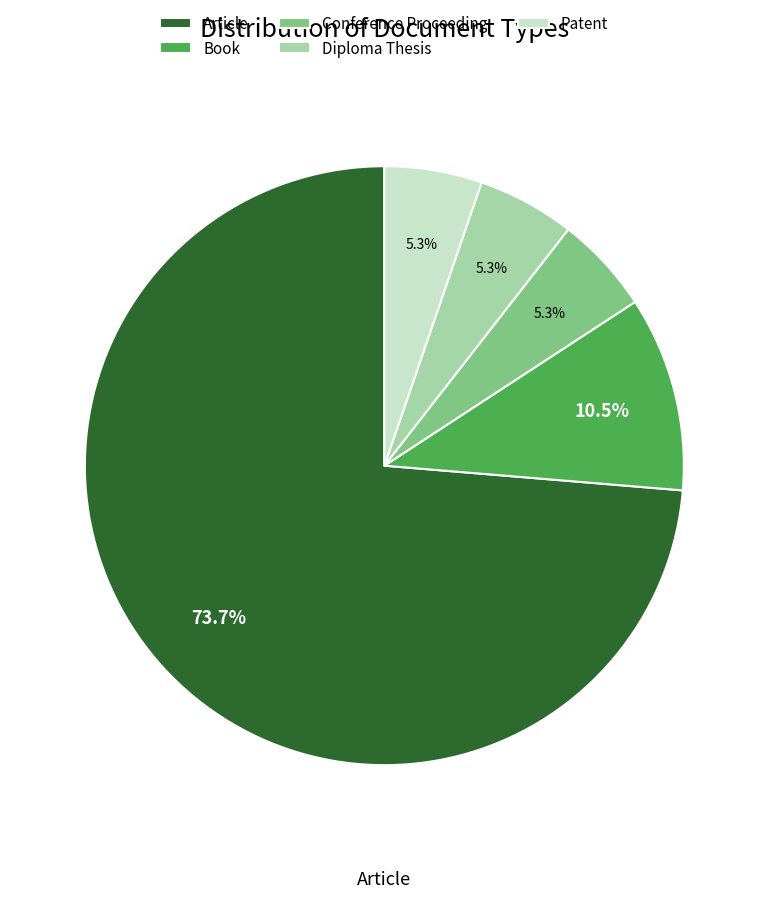

Which category has the biggest portion of the pie?

Article